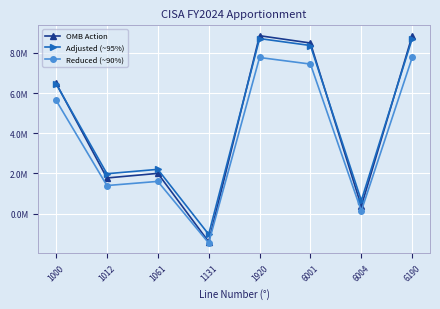

Does the chart have visible grid lines?

Yes